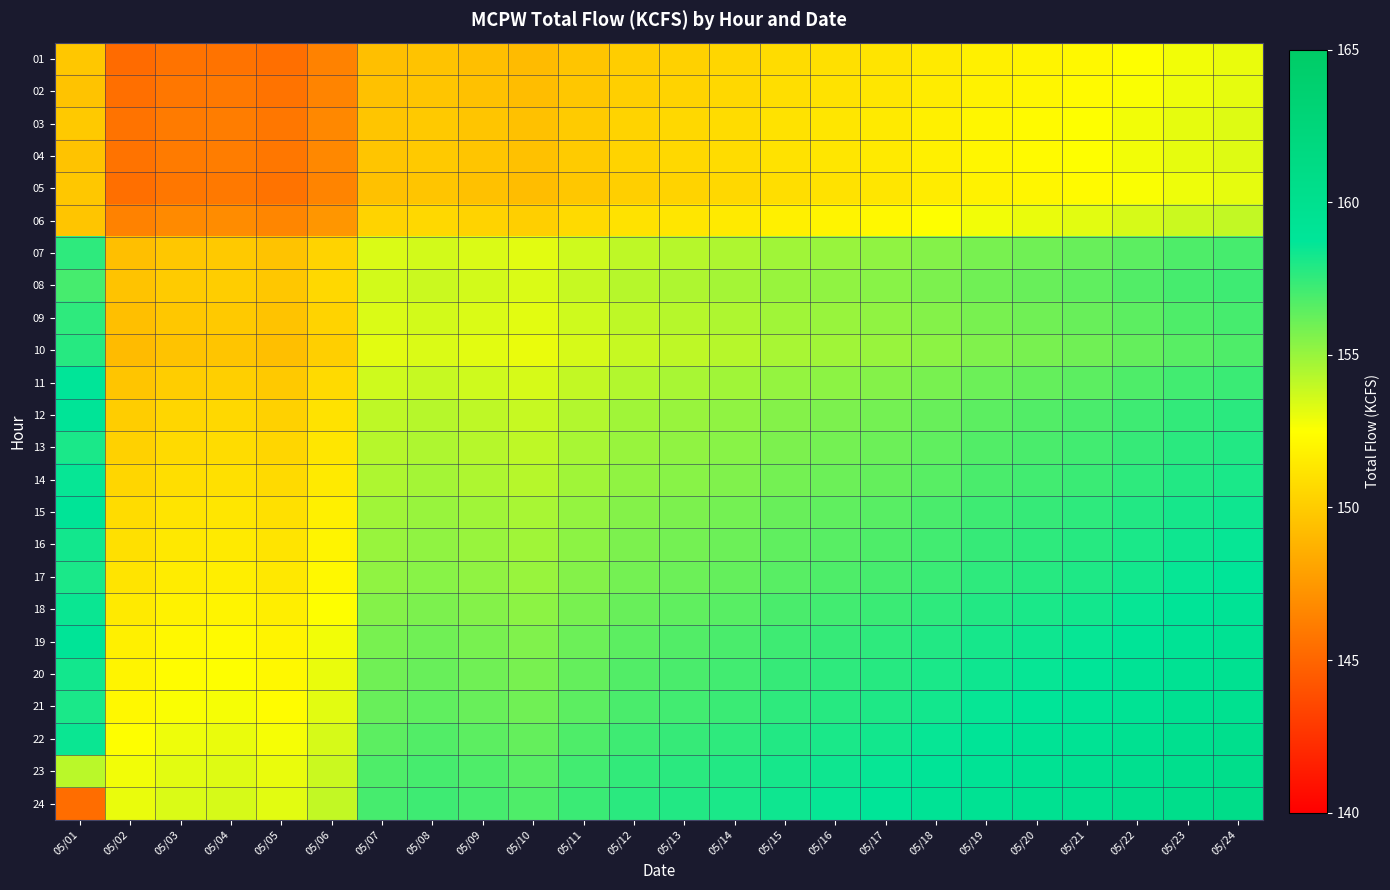

Which category has the highest value across all series?

05/24